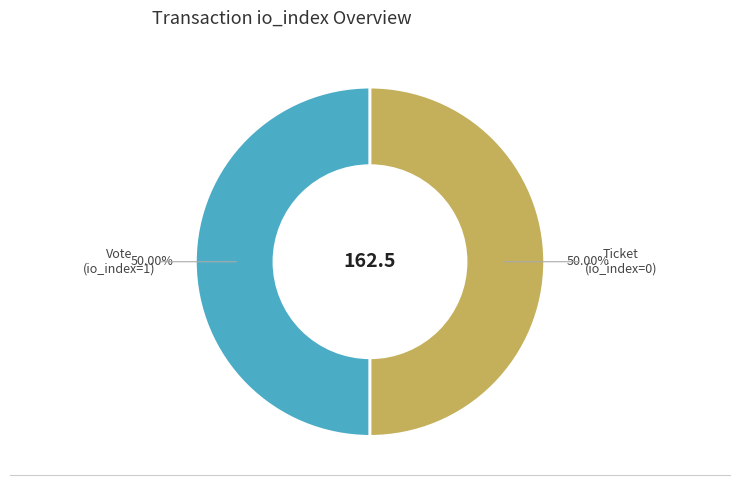

What is the ratio of the value at Vote (io_index=1) to the value at Ticket (io_index=0)?

1.0